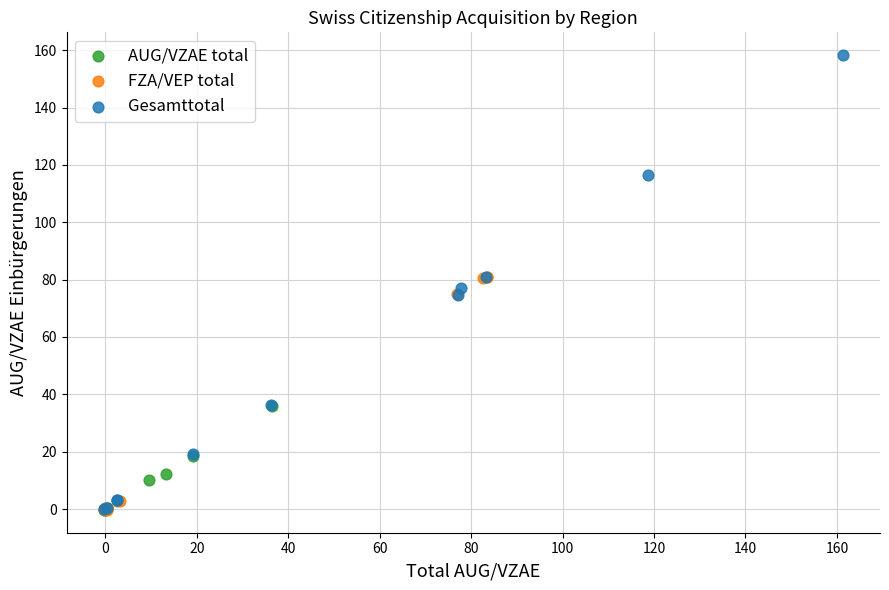

Which series has the largest Y range (max minus min)?

Gesamttotal